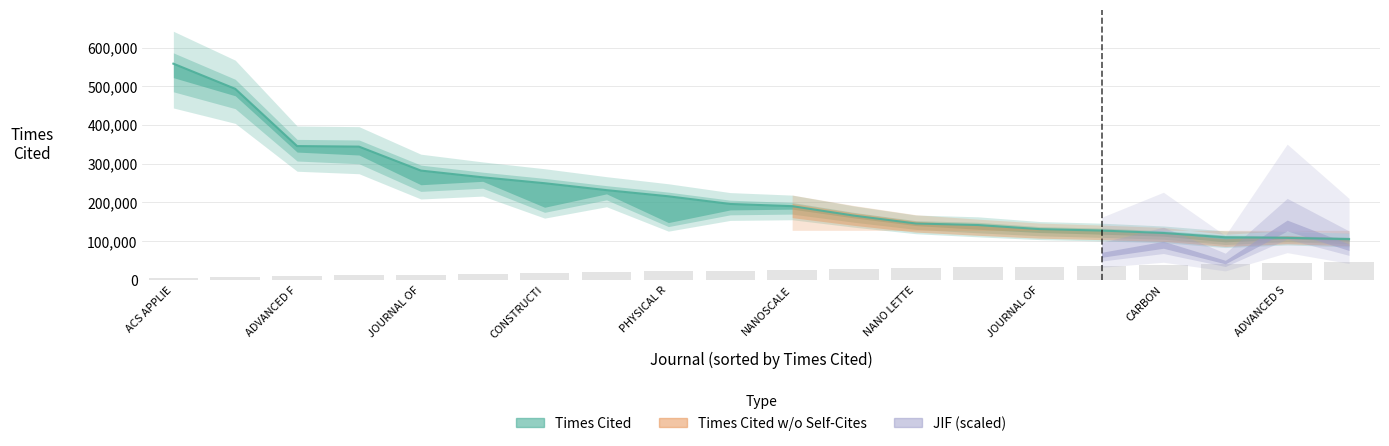

Which series has the largest range (max minus min)?

Times Cited